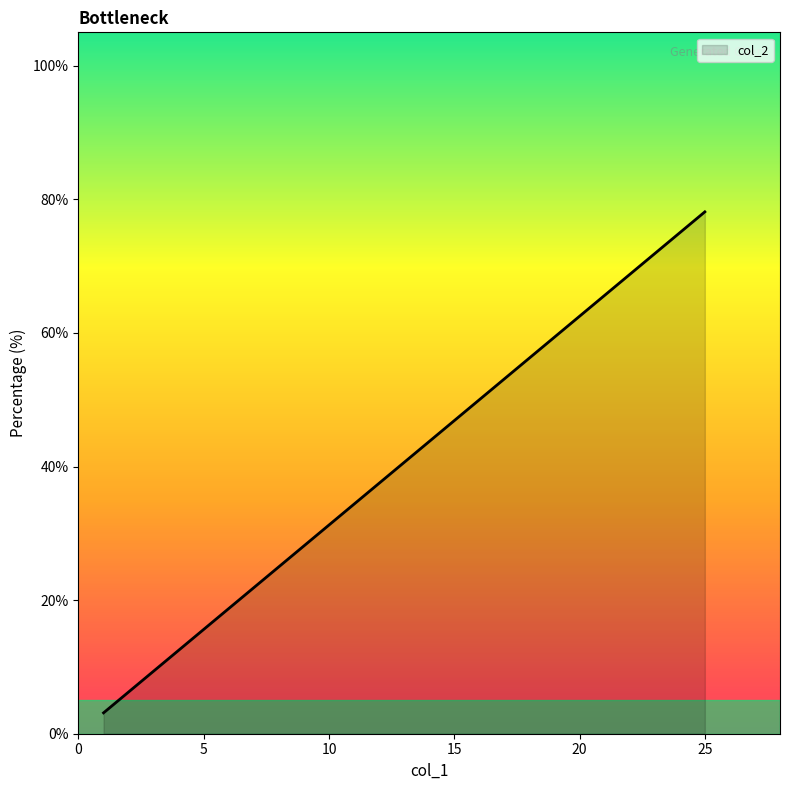

True or false: there are more than 1 points higher than both neighbors.

False